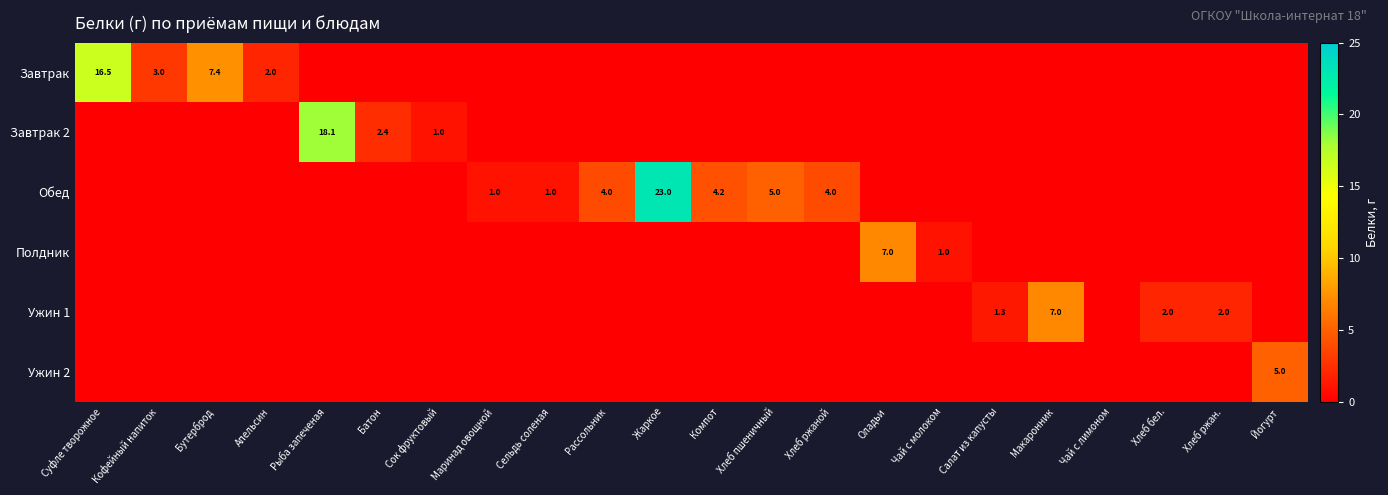

True or false: Обед has a value of 4.0 at Хлеб ржаной.

True